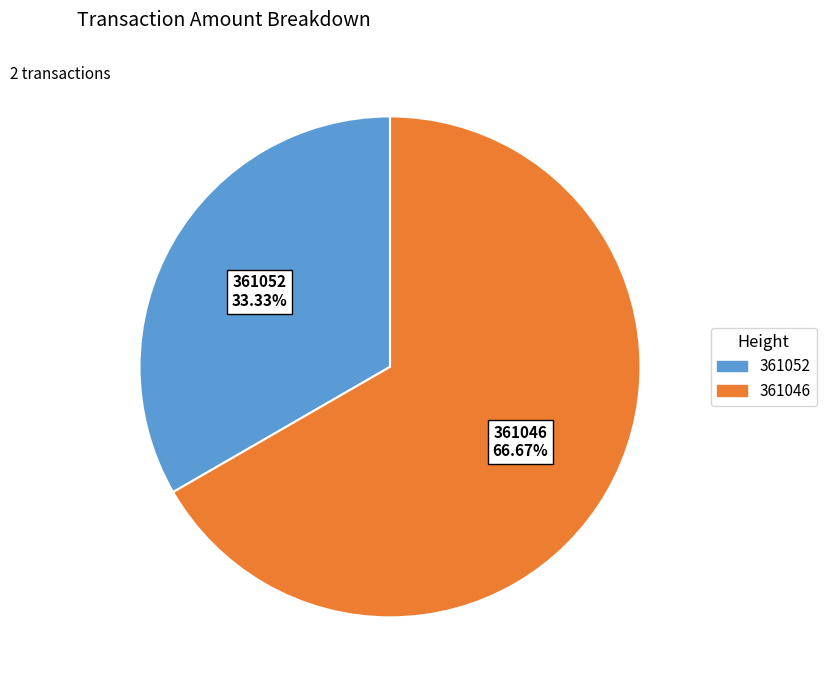

How many slices are in this pie chart?

2